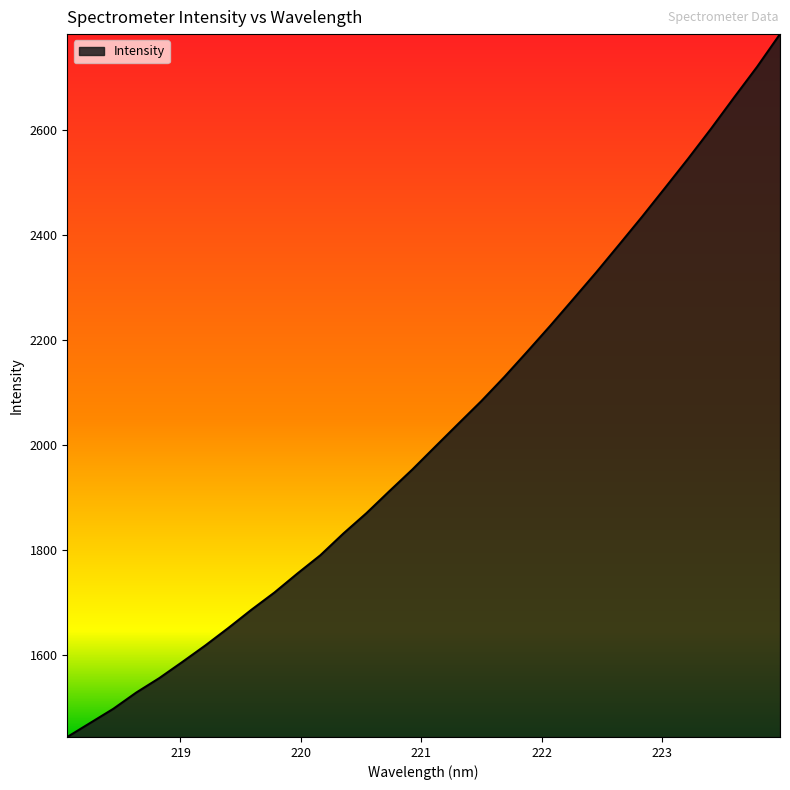

What is the minimum value shown in the chart?

1444.4